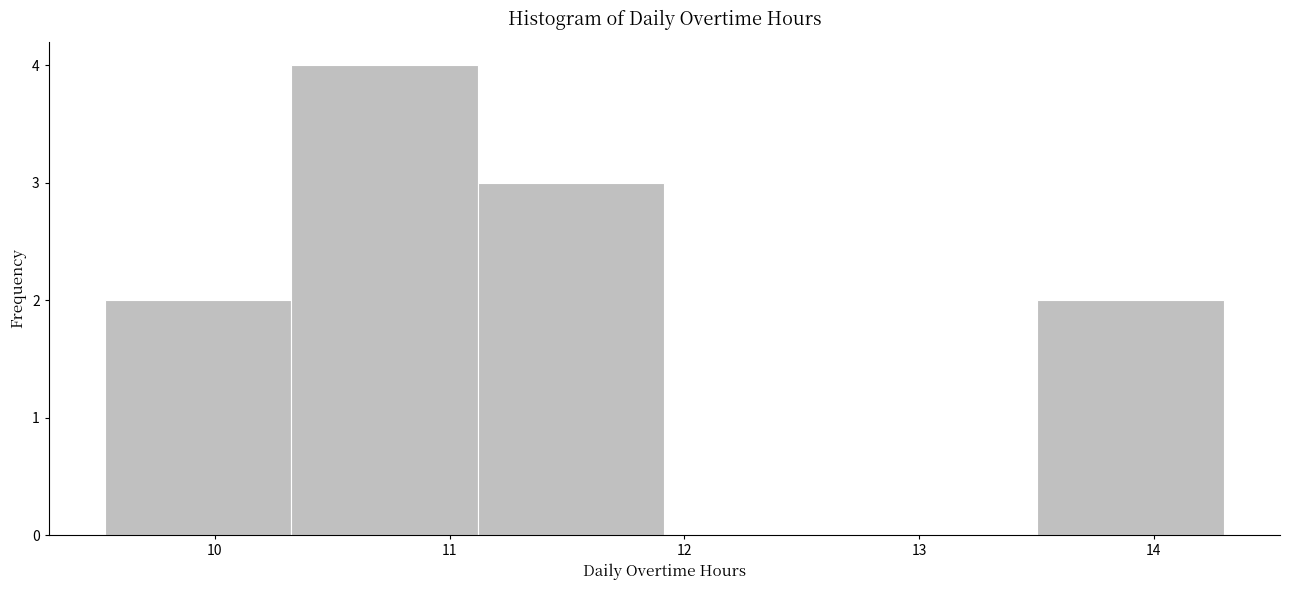

What is the height of the bar covering 11.1 to 11.9 on the x-axis? Neither the bar edges nor the heights are printed on the chart, so give them approximately, as read against the axes.

3